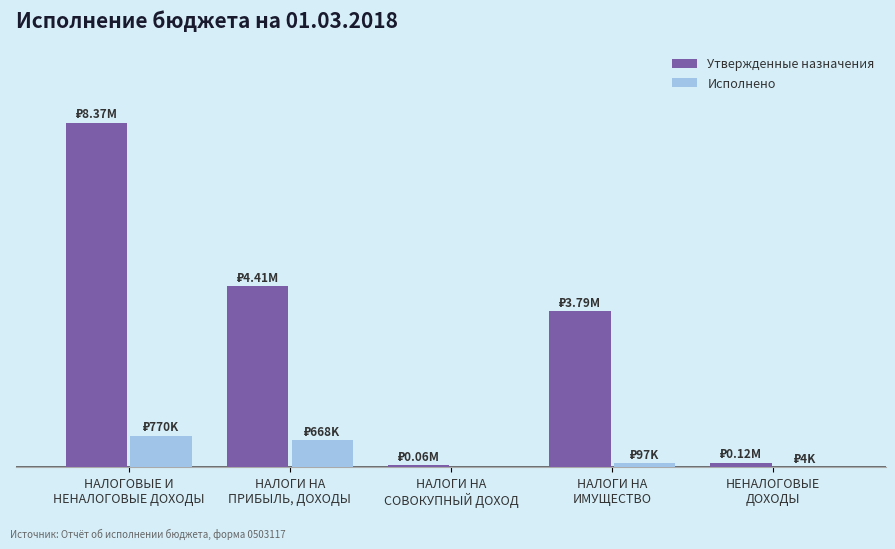

Which series has the largest total across all categories?

Утвержденные назначения